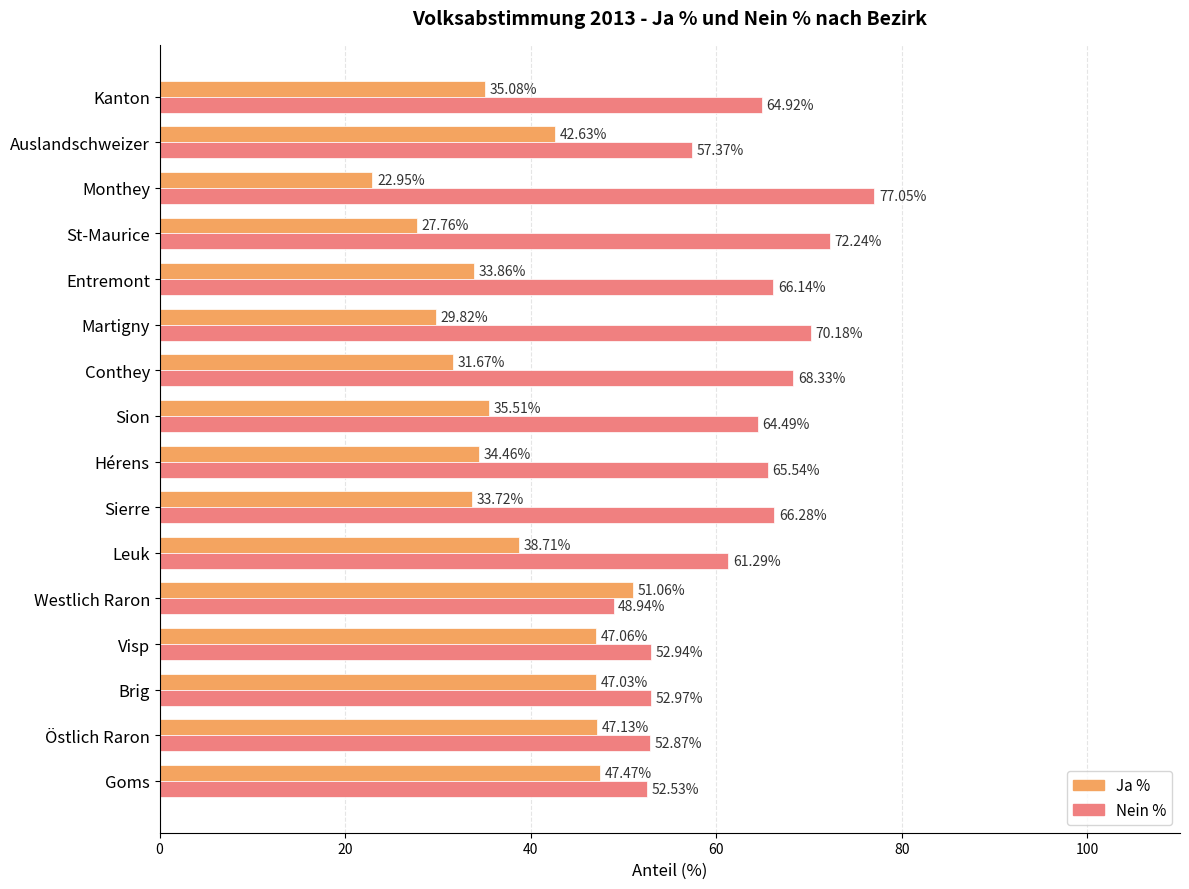

How many values in the Nein % series are below 64?

7